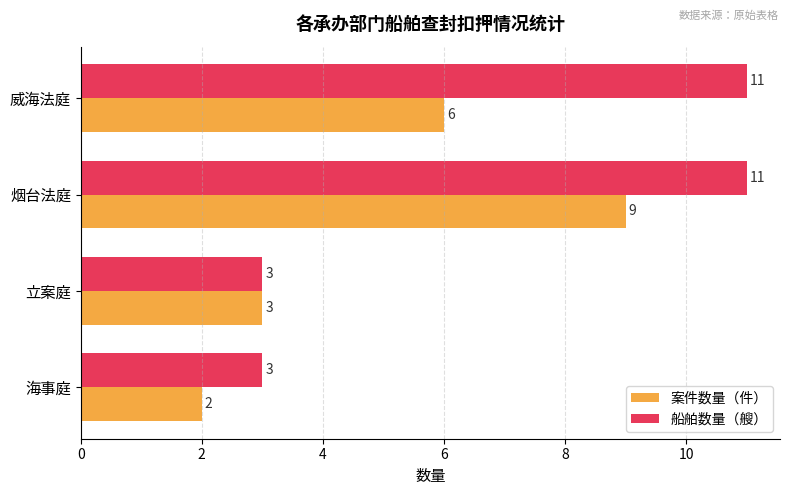

Which series has the largest total across all categories?

船舶数量（艘）